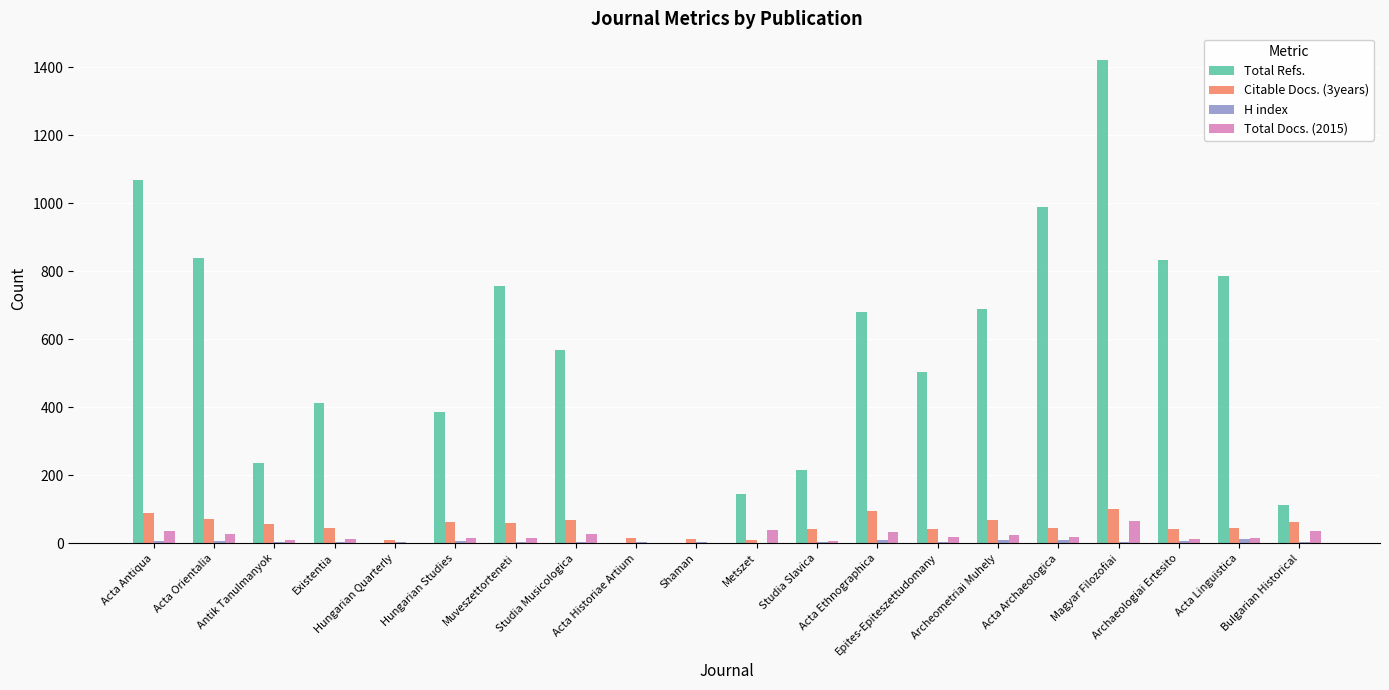

What is the sum of all Total Refs. values?

10649